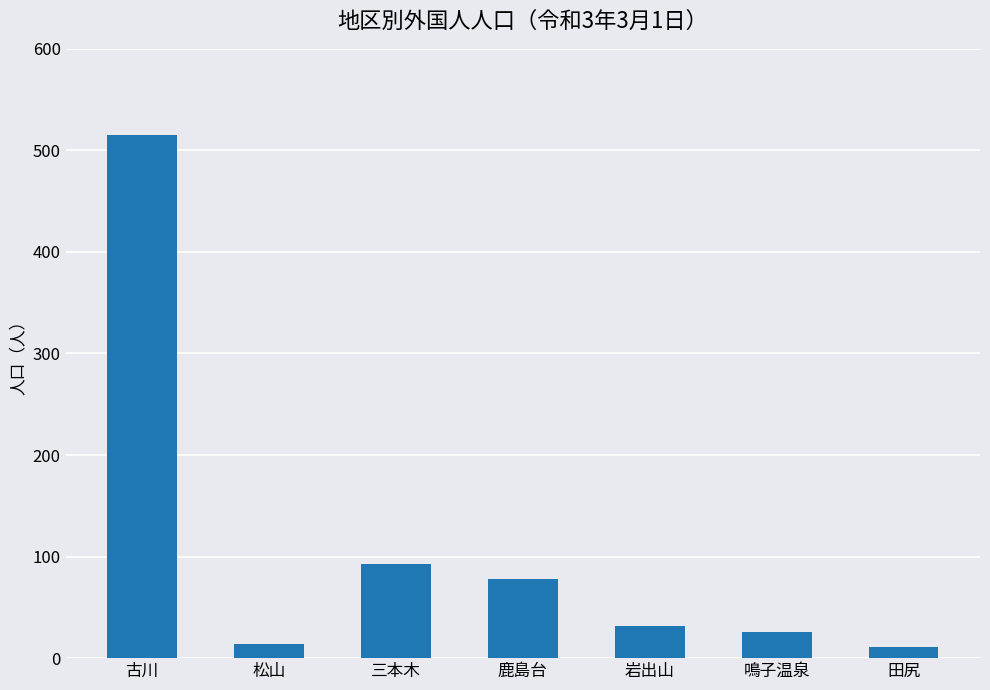

Reading right to left, extract all data points from this chart.

田尻=11	鳴子温泉=26	岩出山=32	鹿島台=78	三本木=93	松山=14	古川=515